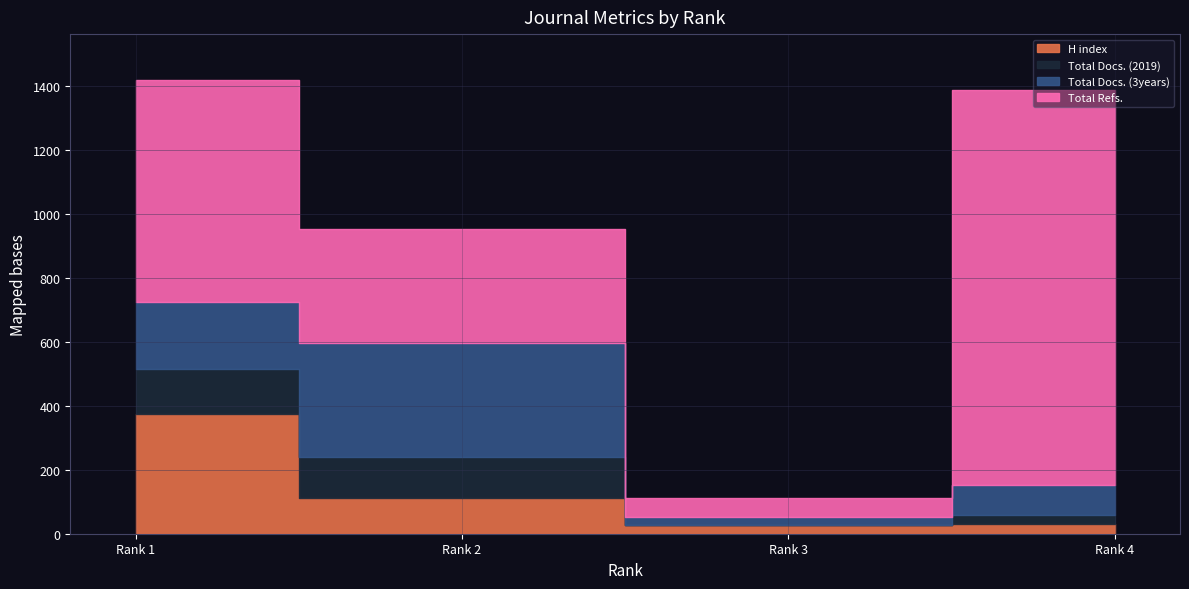

What is the value of the Total Docs. (2019) point at the 1st from the left?

143